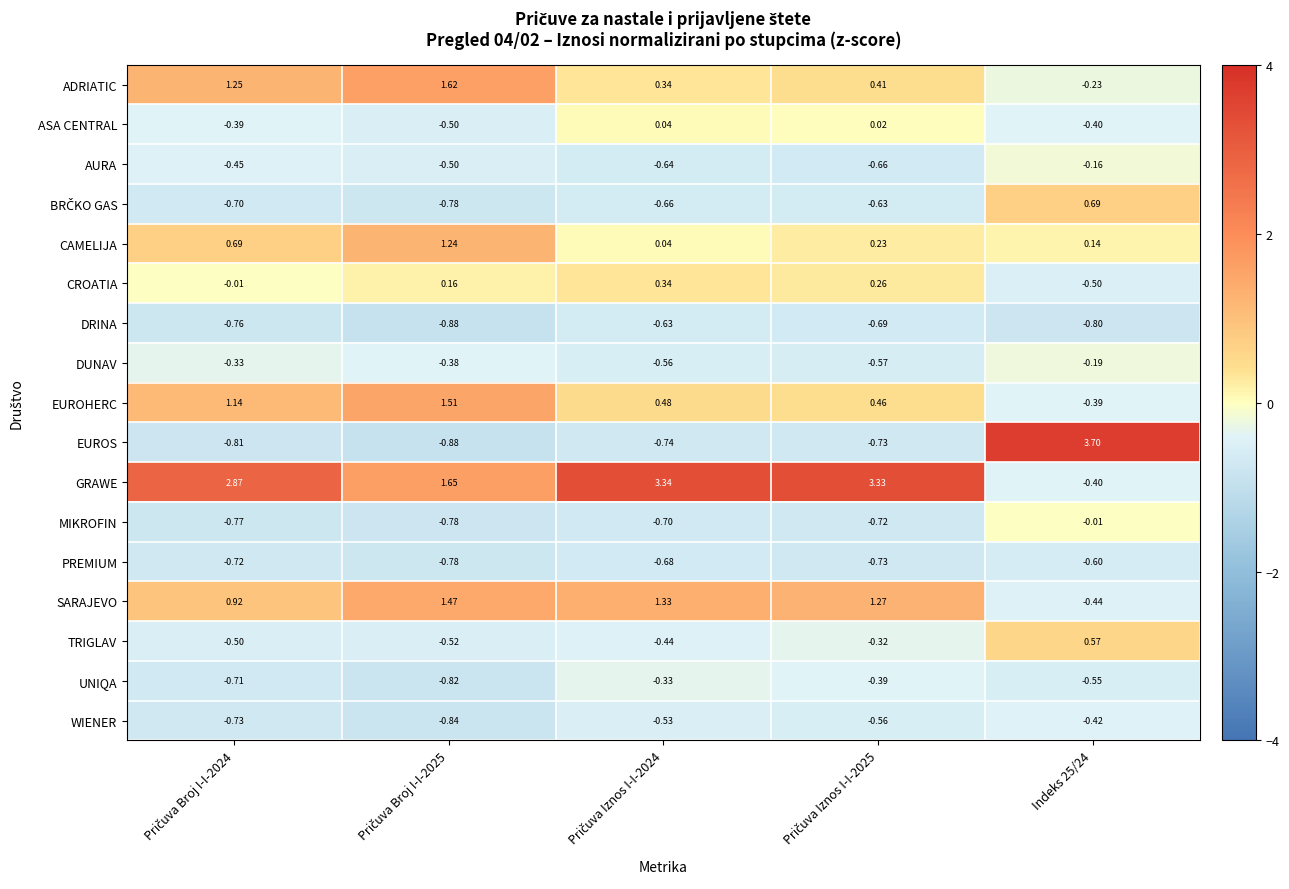

Which series has the largest range (max minus min)?

EUROS